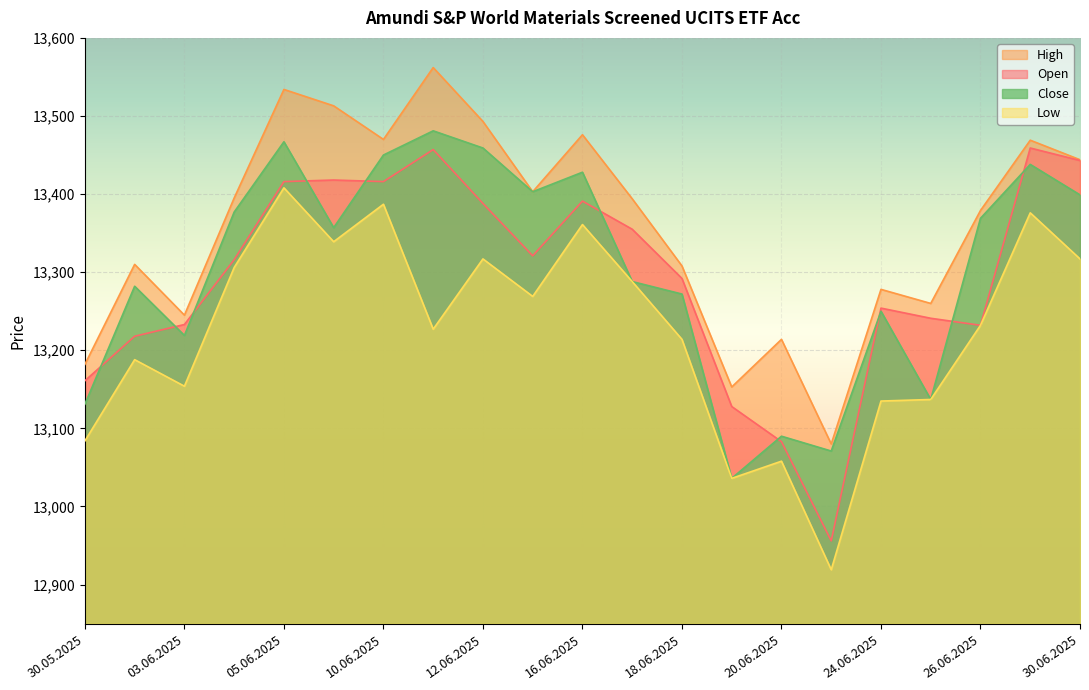

Which category has the highest value across all series?

11.06.2025